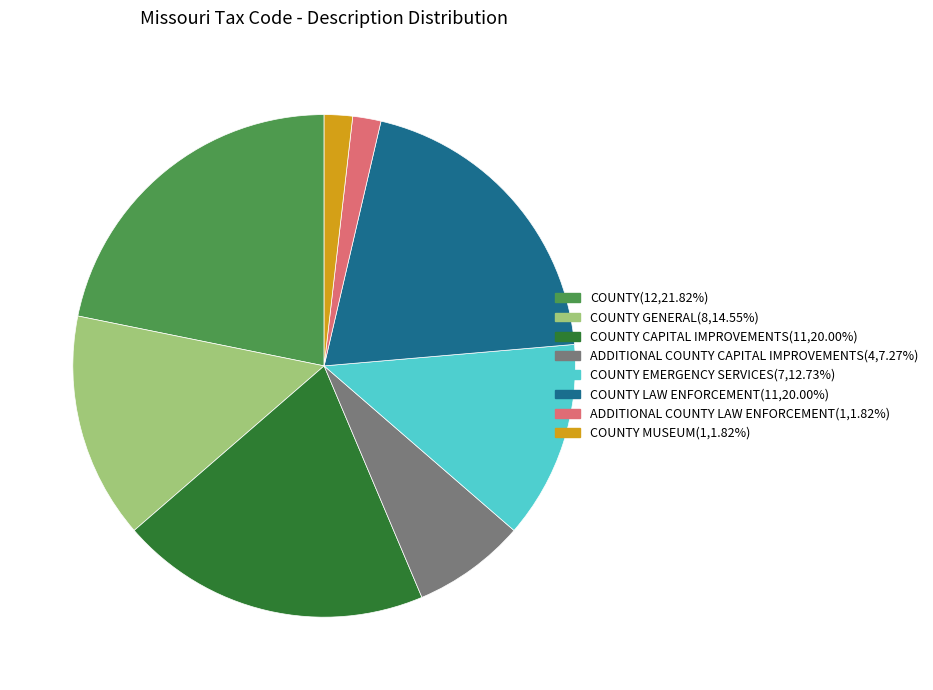

Is there a majority slice in this chart?

No